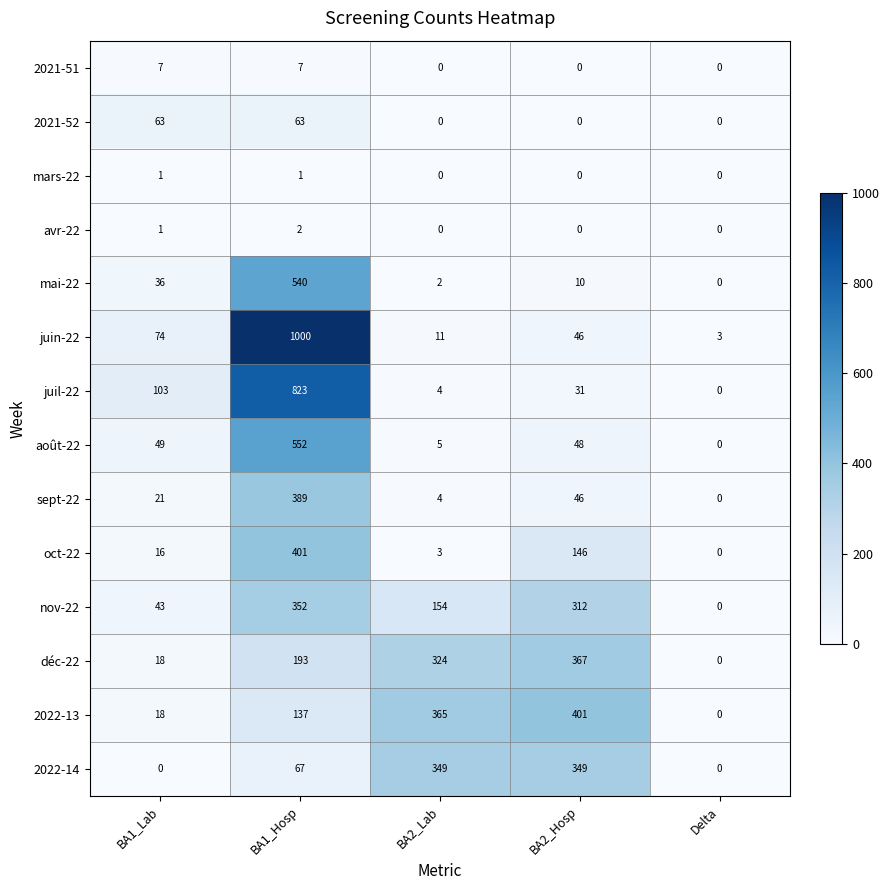

What is the difference between the second highest and minimum values in the nov-22 series?

312